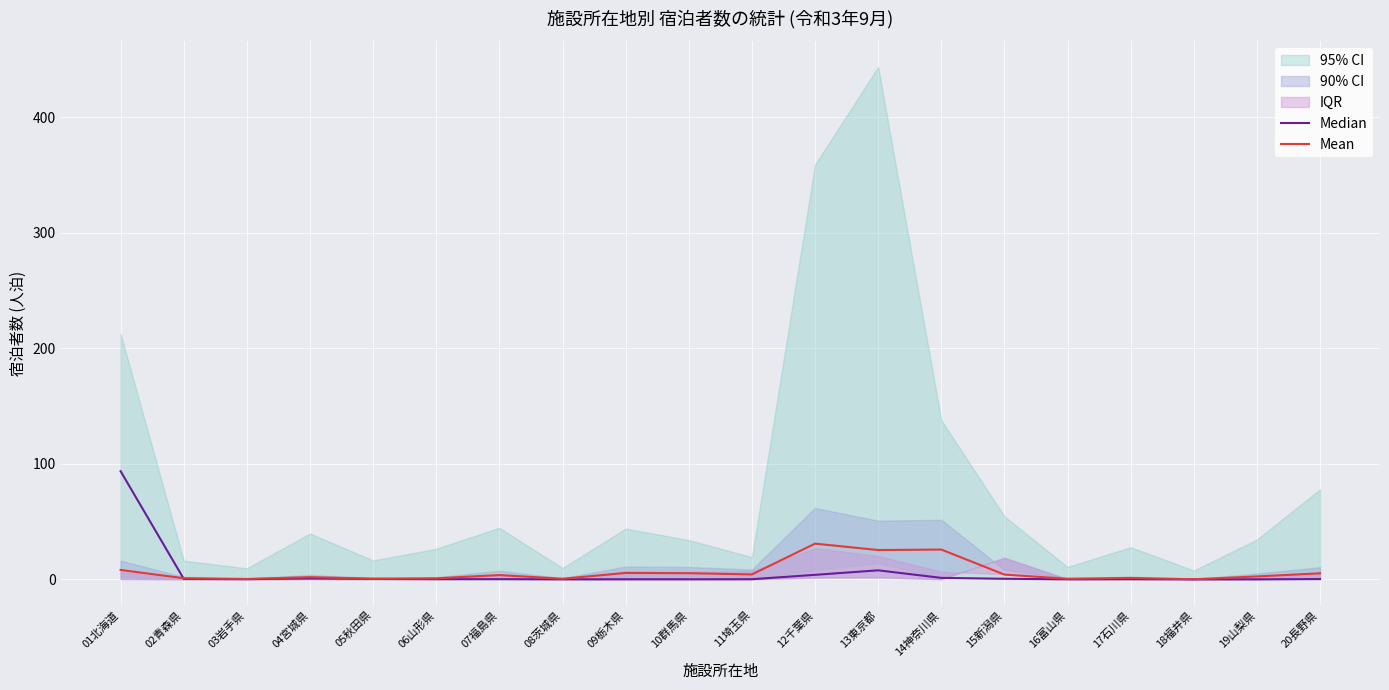

What is the greatest value displayed?

93.6